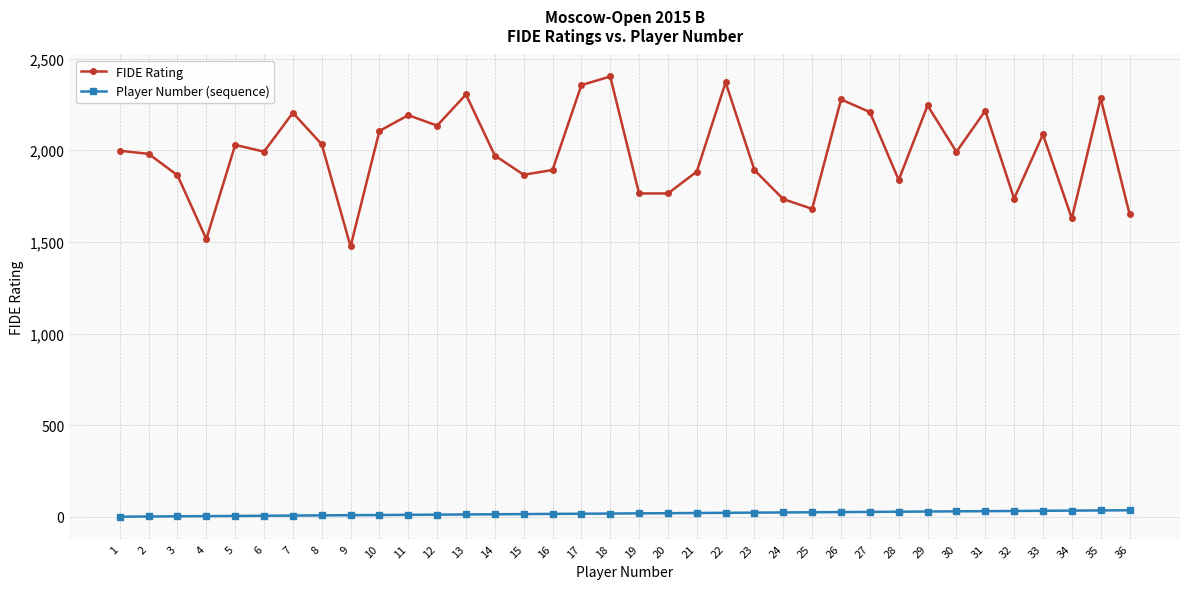

At which category does FIDE Rating reach its first local valley?

4